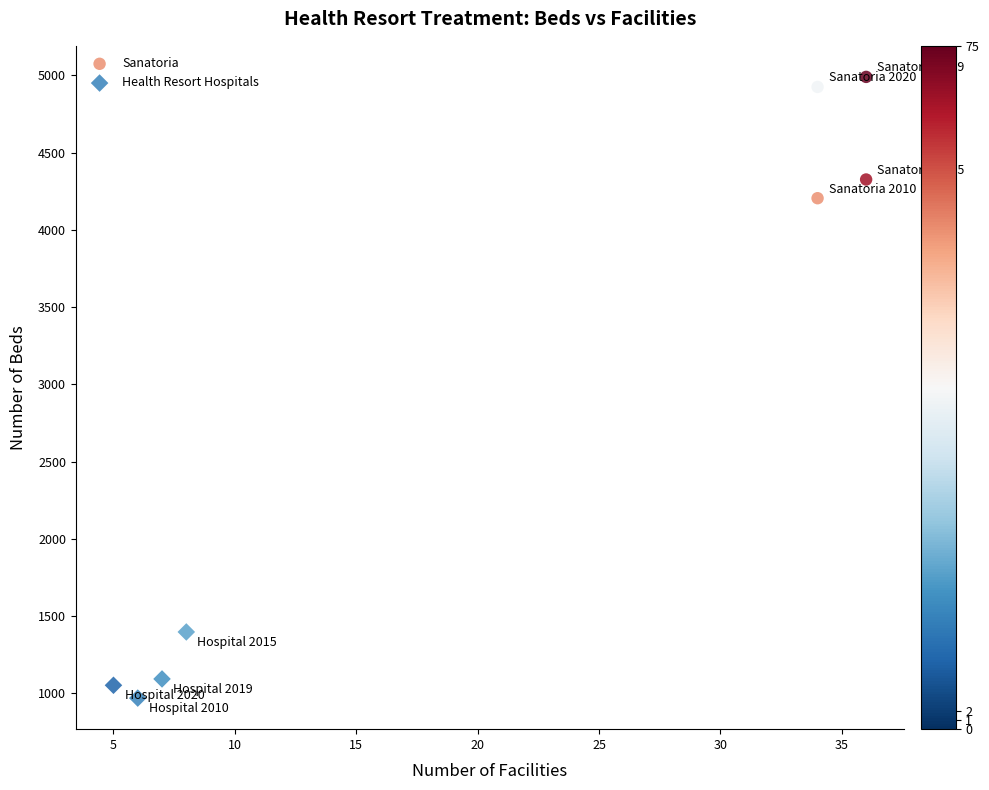

Which series reaches the minimum Y coordinate?

Health Resort Hospitals